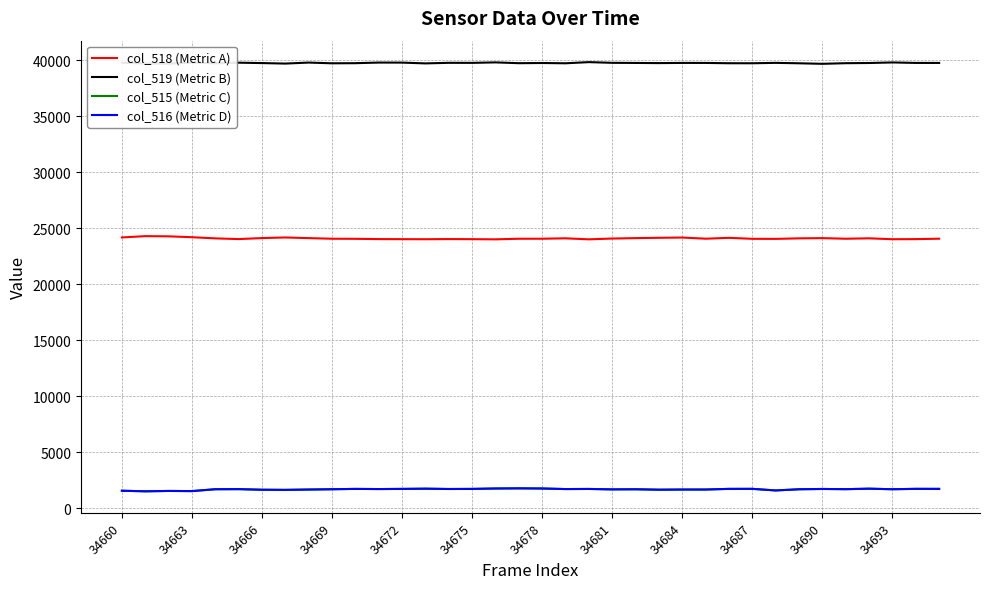

What is the highest value of the col_516 (Metric D) series?

1772